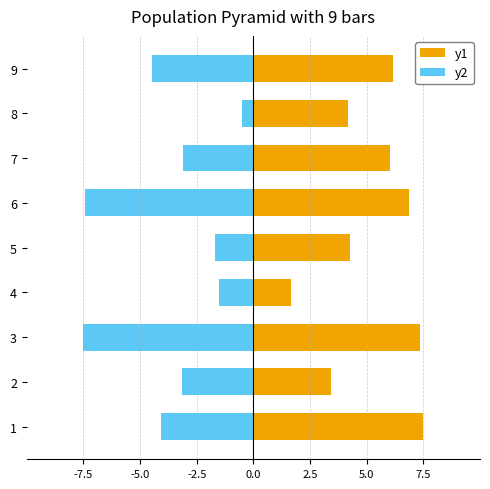

What is the greatest value displayed?

7.5